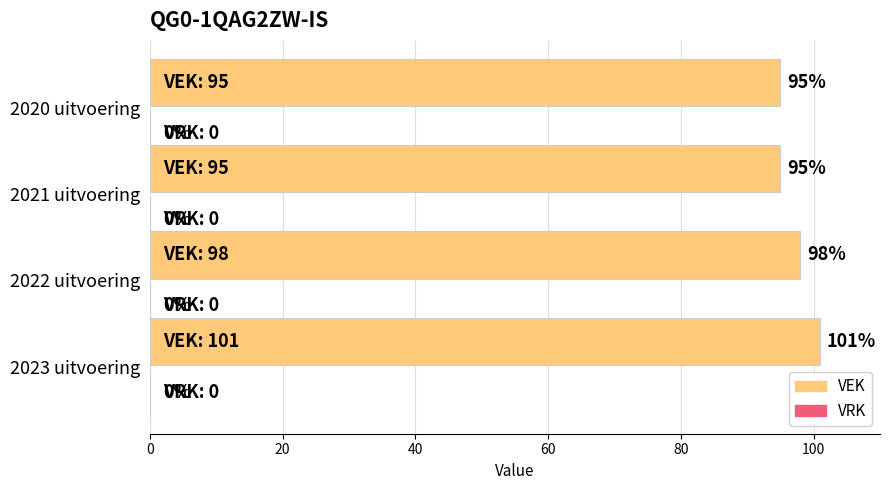

What is the difference between the second highest and second lowest values?

3